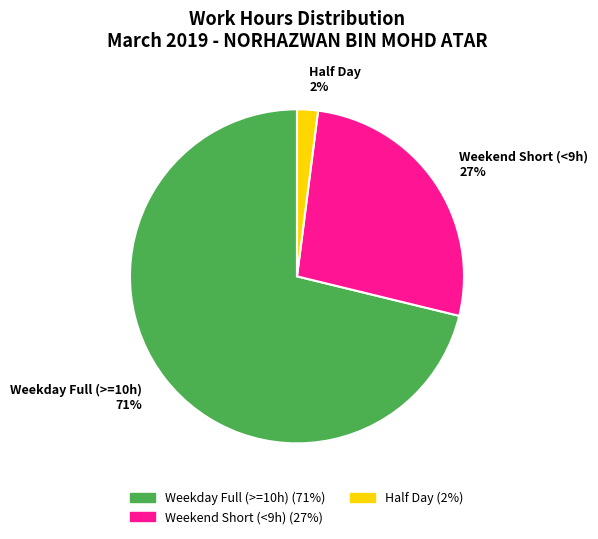

To the nearest percent, what is the combined percentage of Weekend Short (<9h) 27% and Half Day 2%?

29%